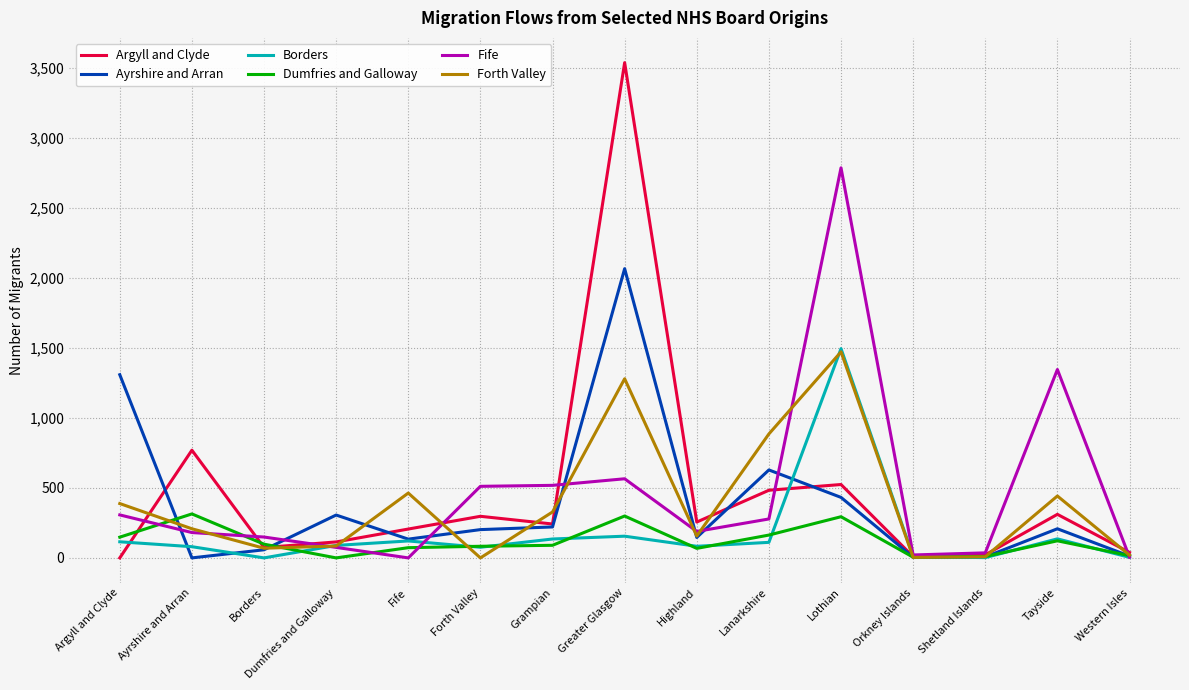

At which label does Ayrshire and Arran reach its peak?

Greater Glasgow